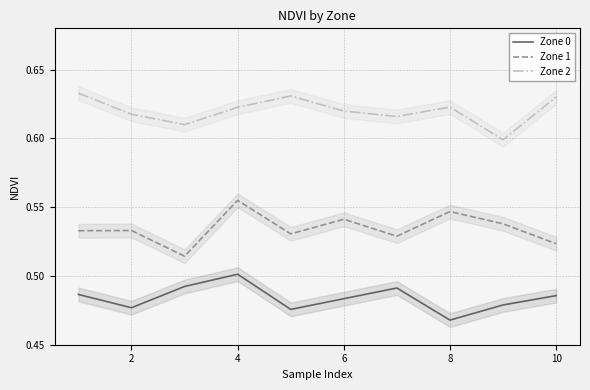

Which category has the lowest value in the Zone 0 series?

8